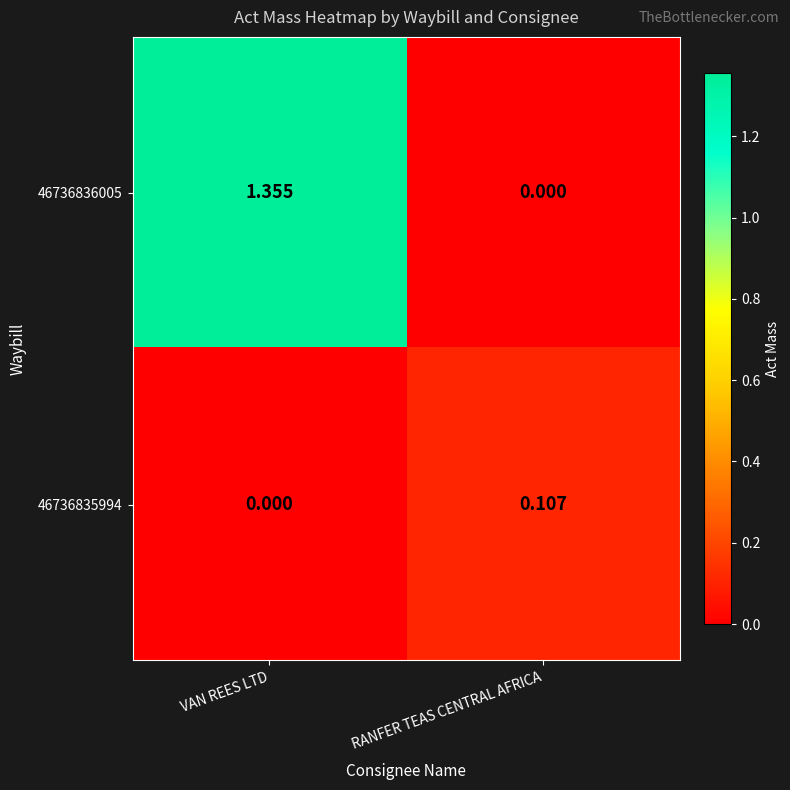

At which category is the sum across all series the highest?

VAN REES LTD